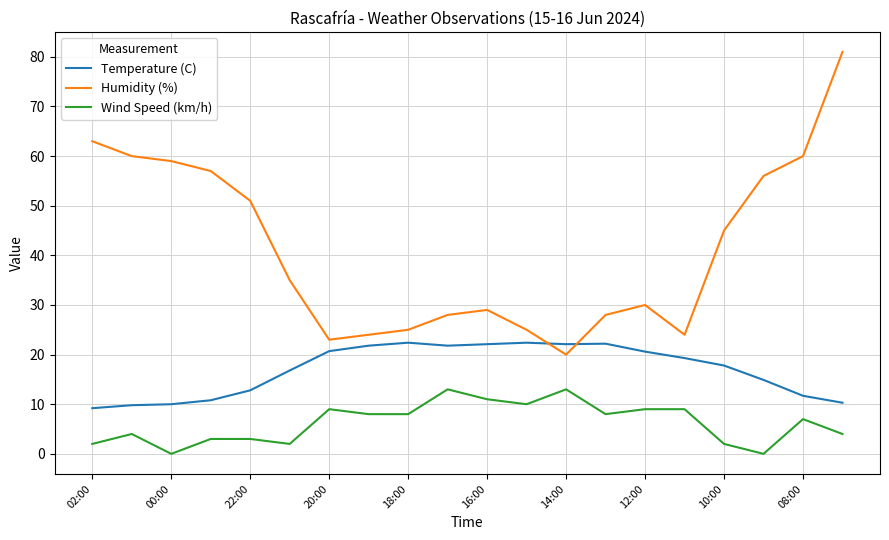

What is the highest value of the Humidity (%) series?

81.0